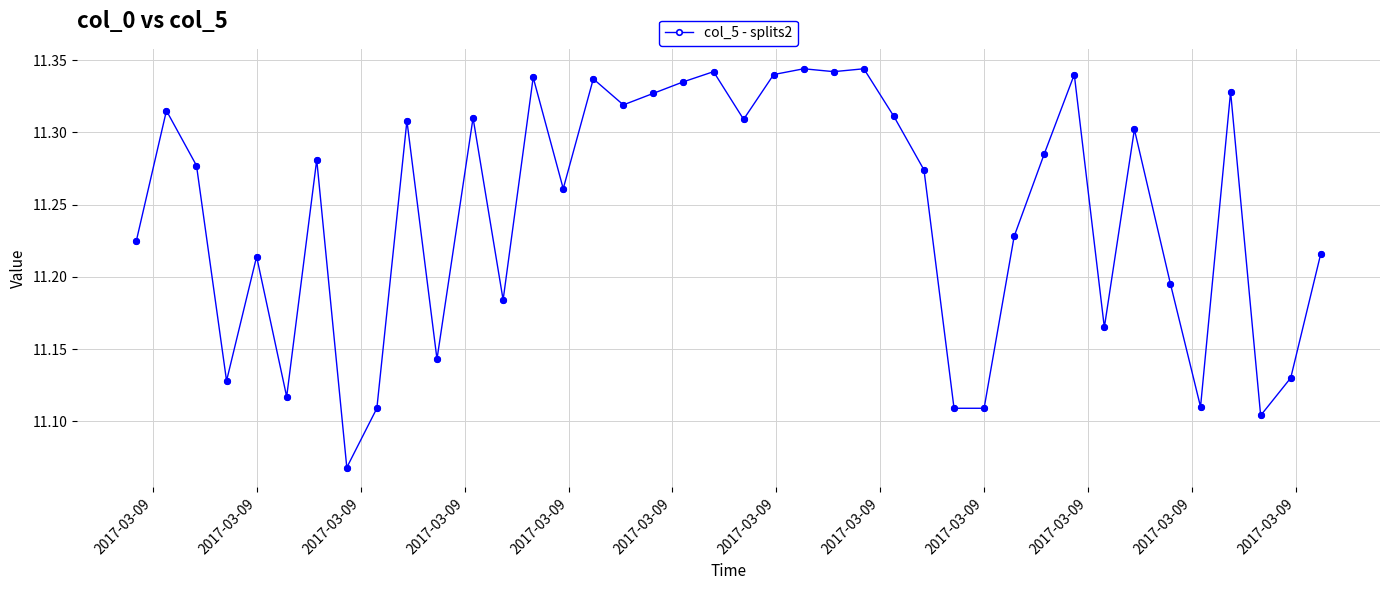

Count the values in the range 11 to 12.

40